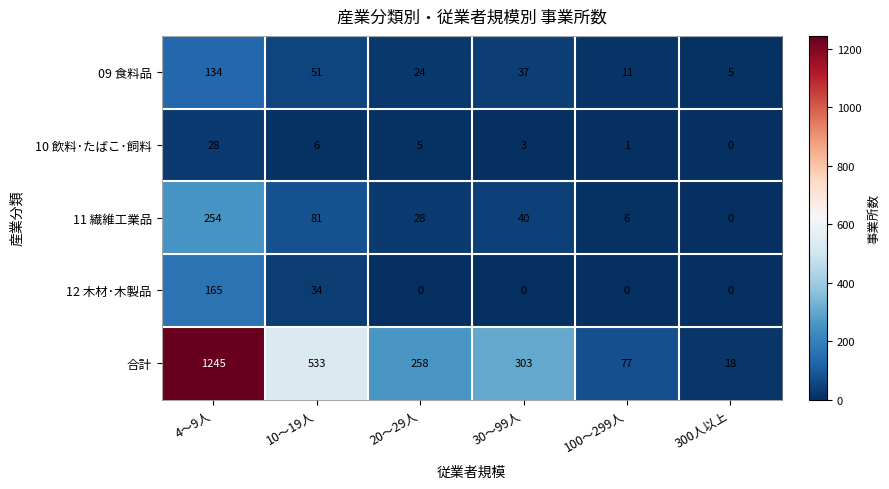

What is the spread (max minus min) of values at 100～299人?

77